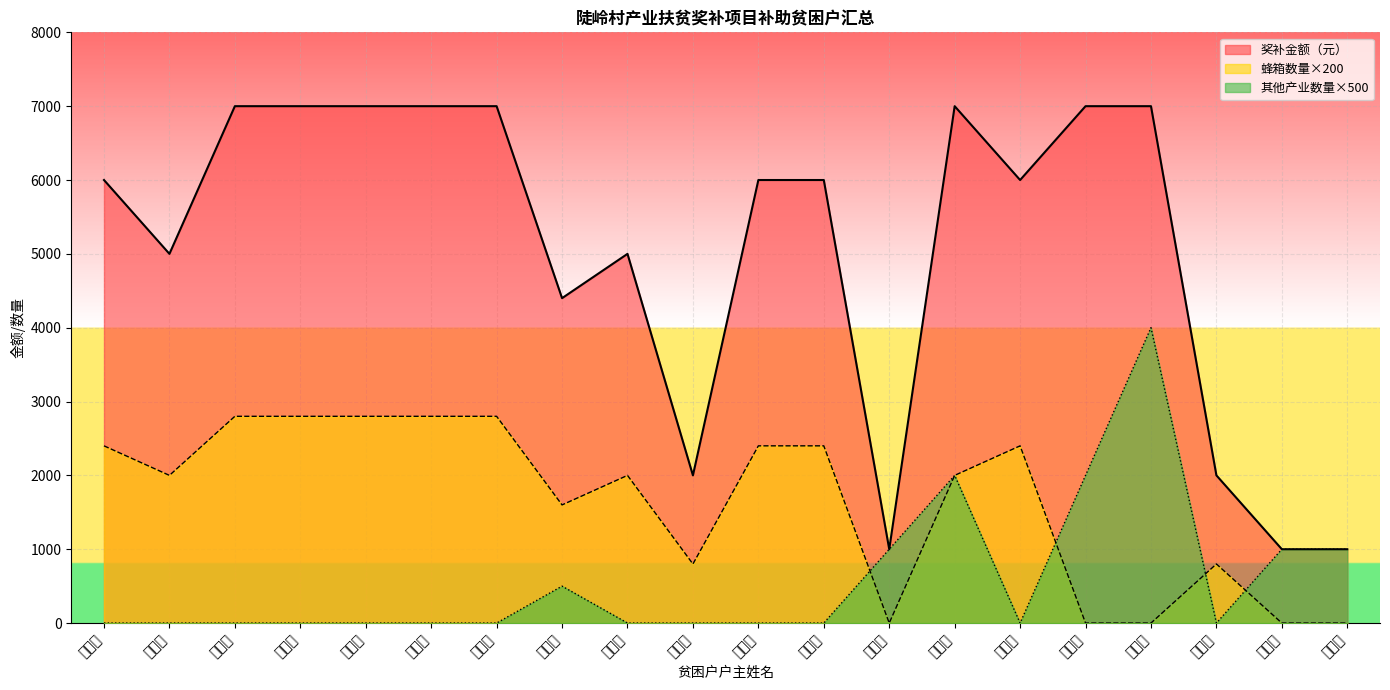

Rank the series by their maximum value, from lowest to highest.

蜂箱数量×200, 其他产业数量×500, 奖补金额（元）